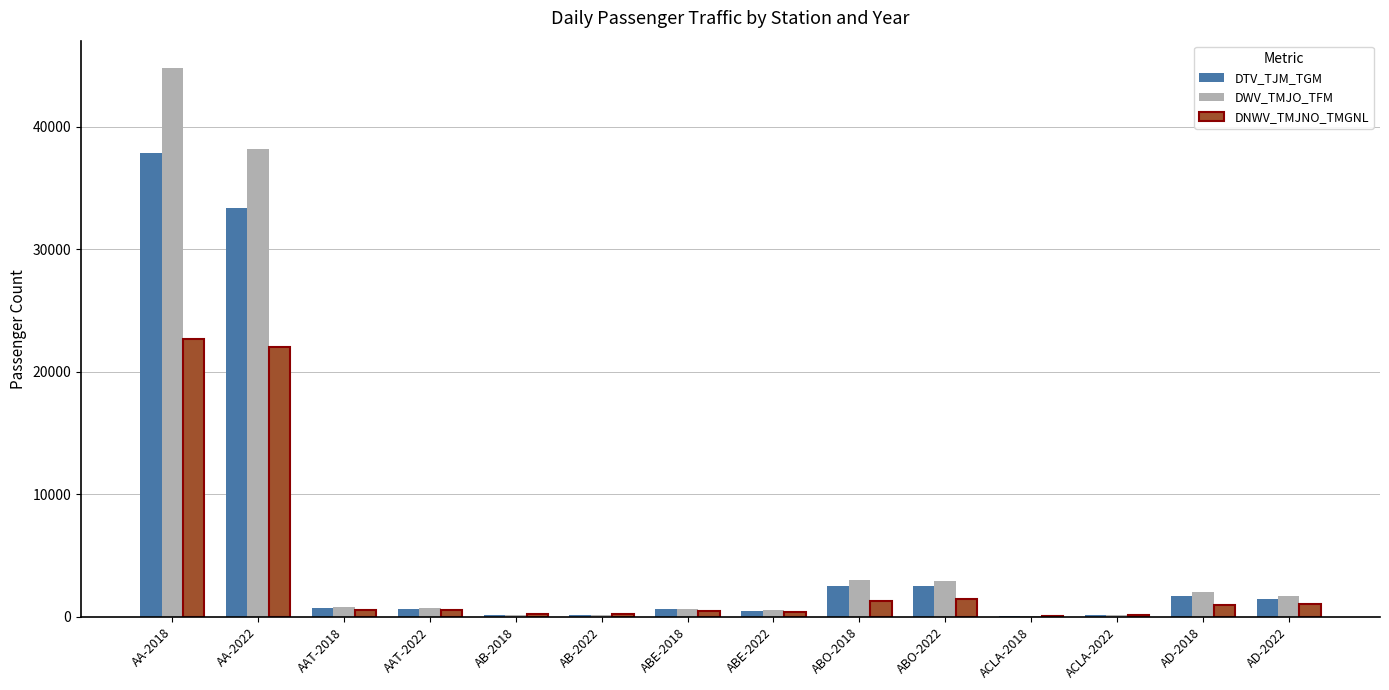

Is the value of DNWV_TMJNO_TMGNL at ABO-2022 greater than the value of DTV_TJM_TGM at ABO-2022?

No